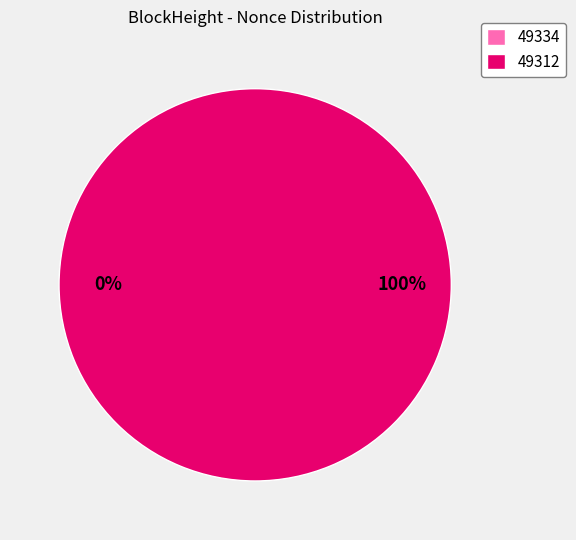

How much of the chart is everything except 49334?

100.0%